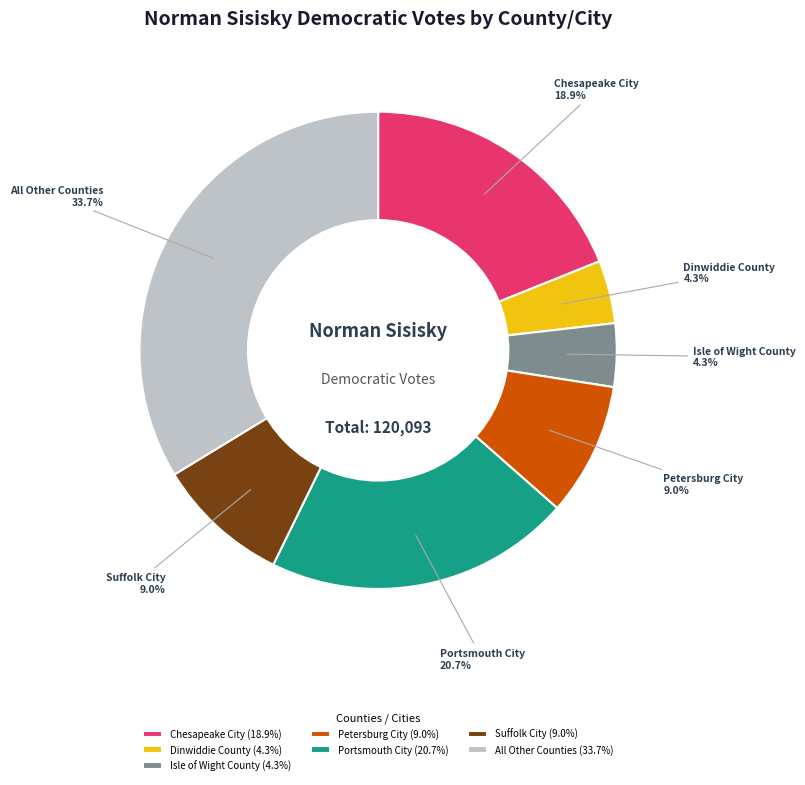

What percentage do Portsmouth City and All Other Counties together represent?

54.5%